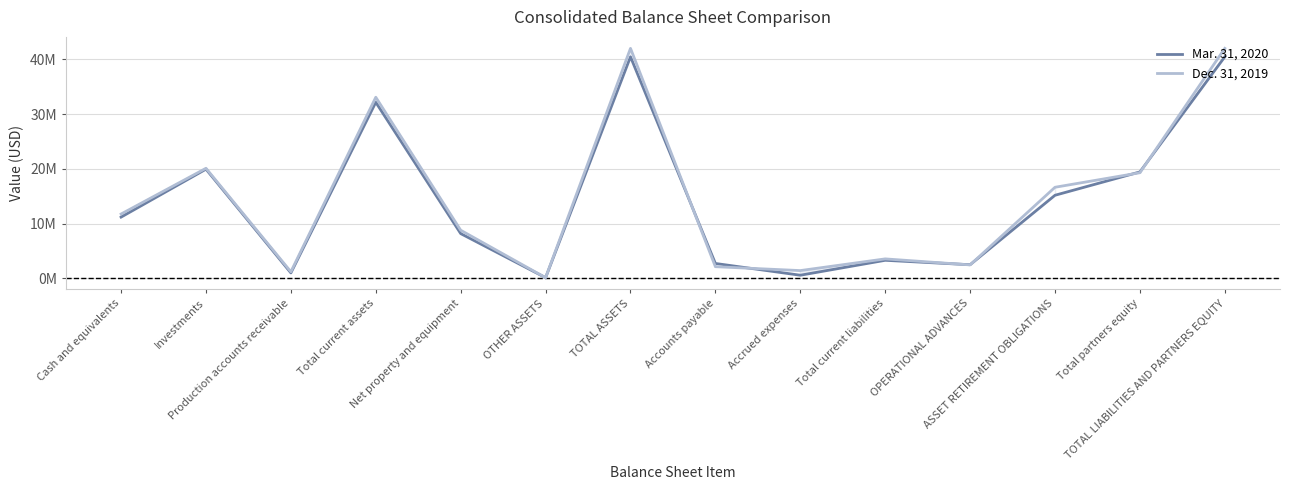

Where do Mar. 31, 2020 and Dec. 31, 2019 first cross each other?

TOTAL ASSETS and Accounts payable